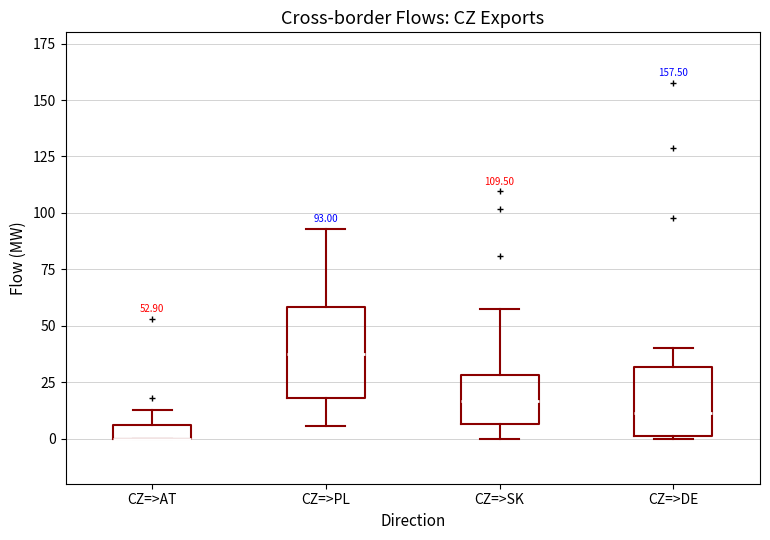

Comparing the boxes themselves (not the whiskers), which one is the tallest?

CZ=>PL